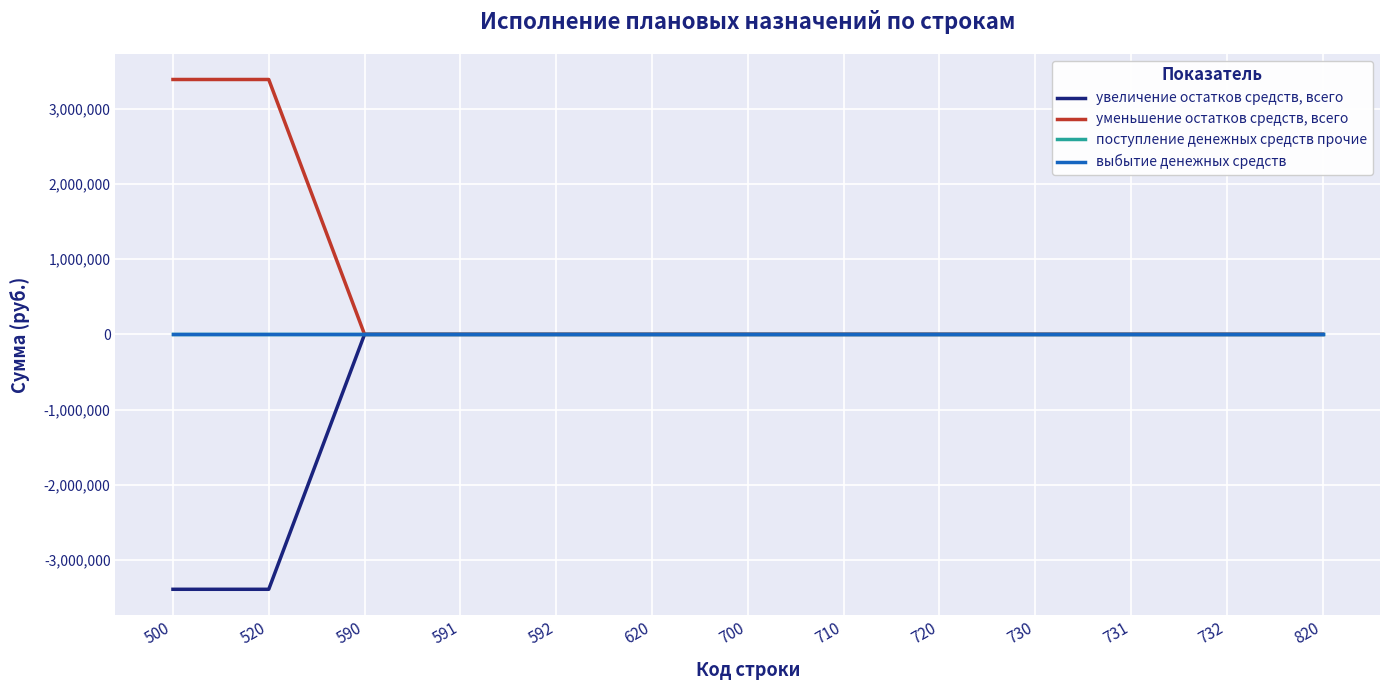

True or false: уменьшение остатков средств, всего and увеличение остатков средств, всего intersect in this chart.

False